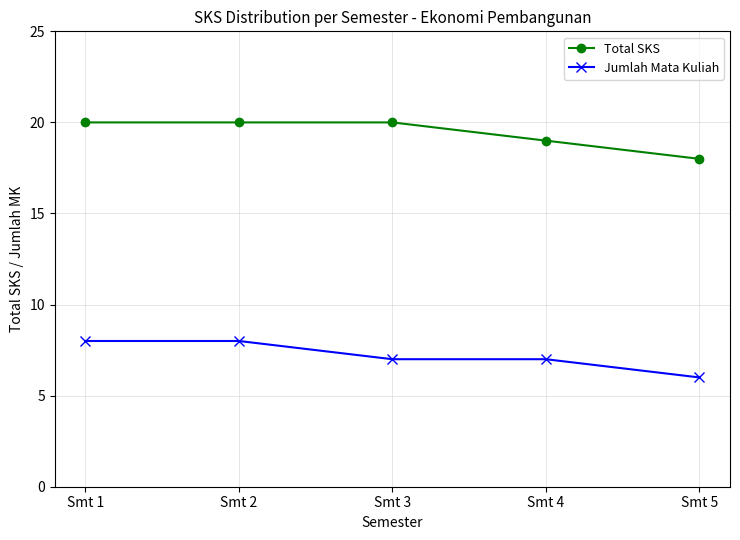

What is the difference between the second highest and minimum values in the Jumlah Mata Kuliah series?

2